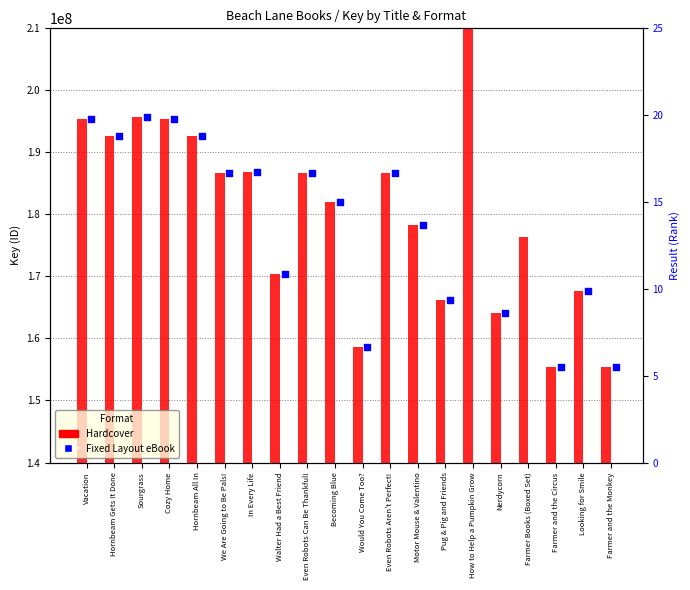

Which series has the largest Y range (max minus min)?

Hardcover